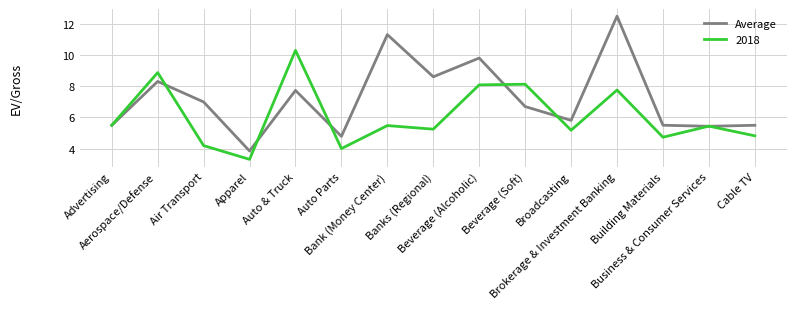

Is this an area chart (filled region under the line)?

No